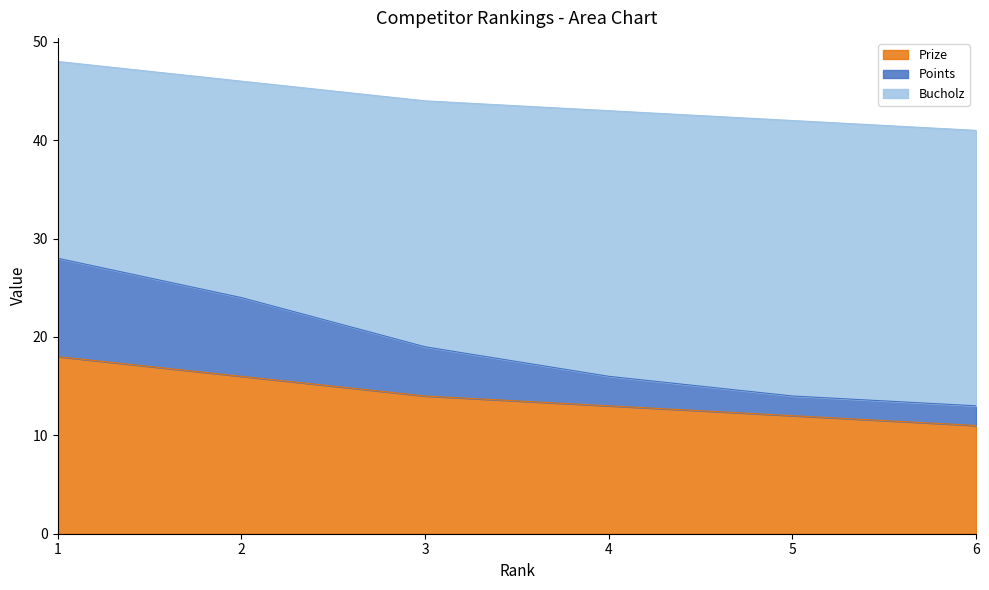

Which label corresponds to the largest value in the chart?

1